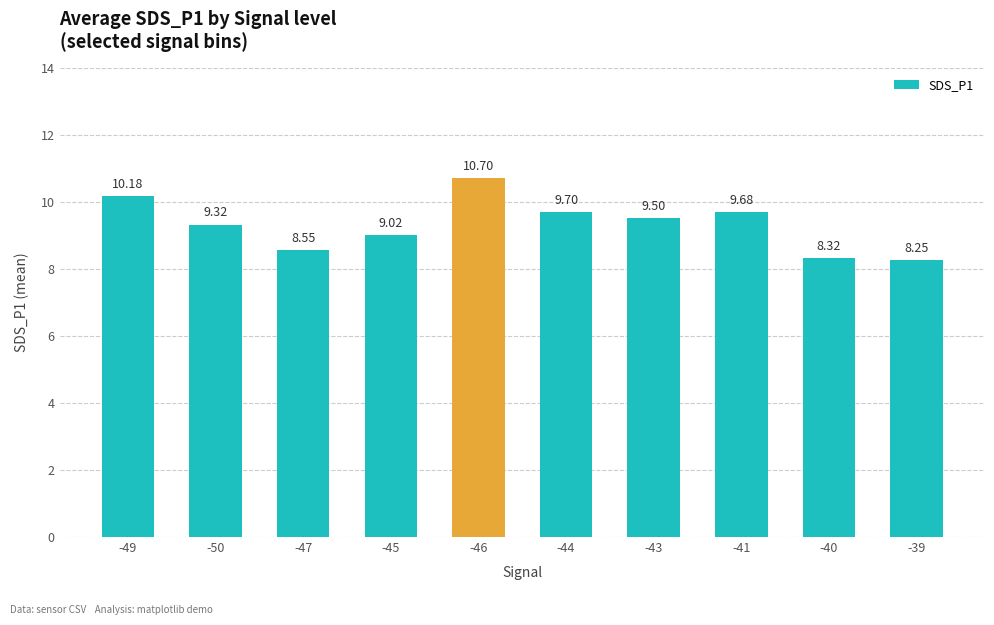

What is the difference between the maximum and second lowest values?

2.4